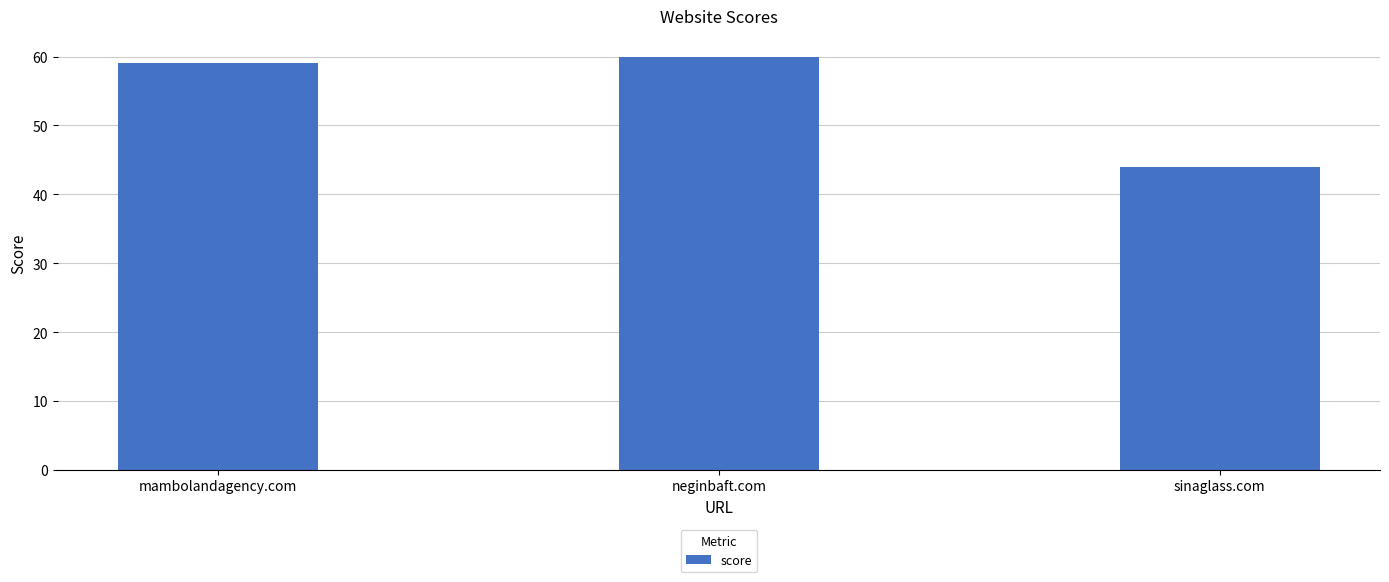

What is the approximate value at neginbaft.com, to the nearest 10?

60